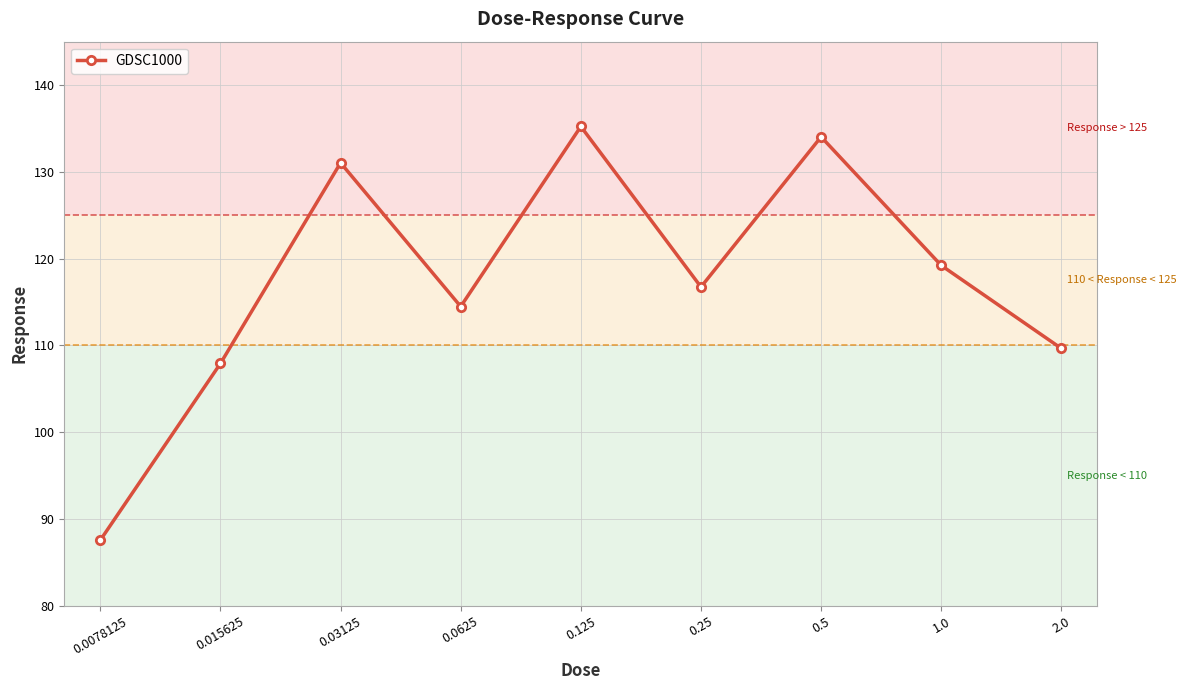

List the labels in order of value, largest first.

0.125, 0.5, 0.03125, 1.0, 0.25, 0.0625, 2.0, 0.015625, 0.0078125